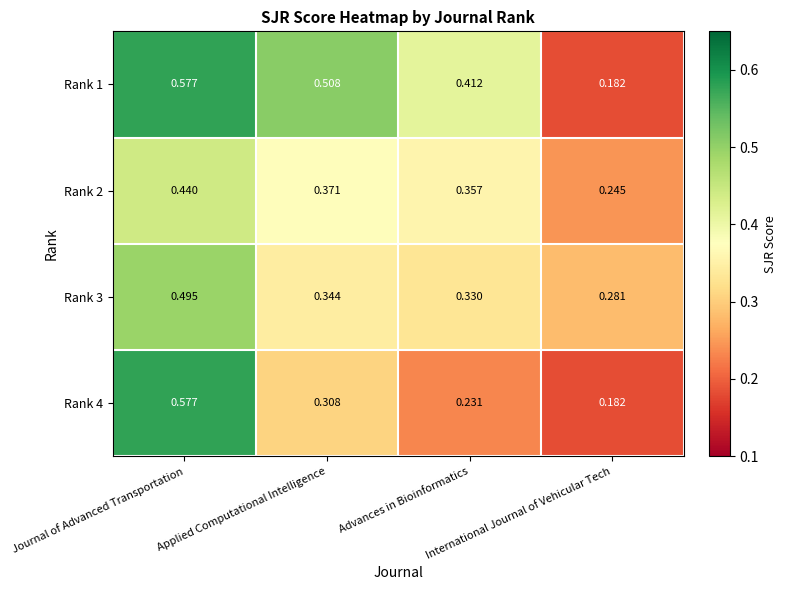

Which series has the largest total across all categories?

Rank 1